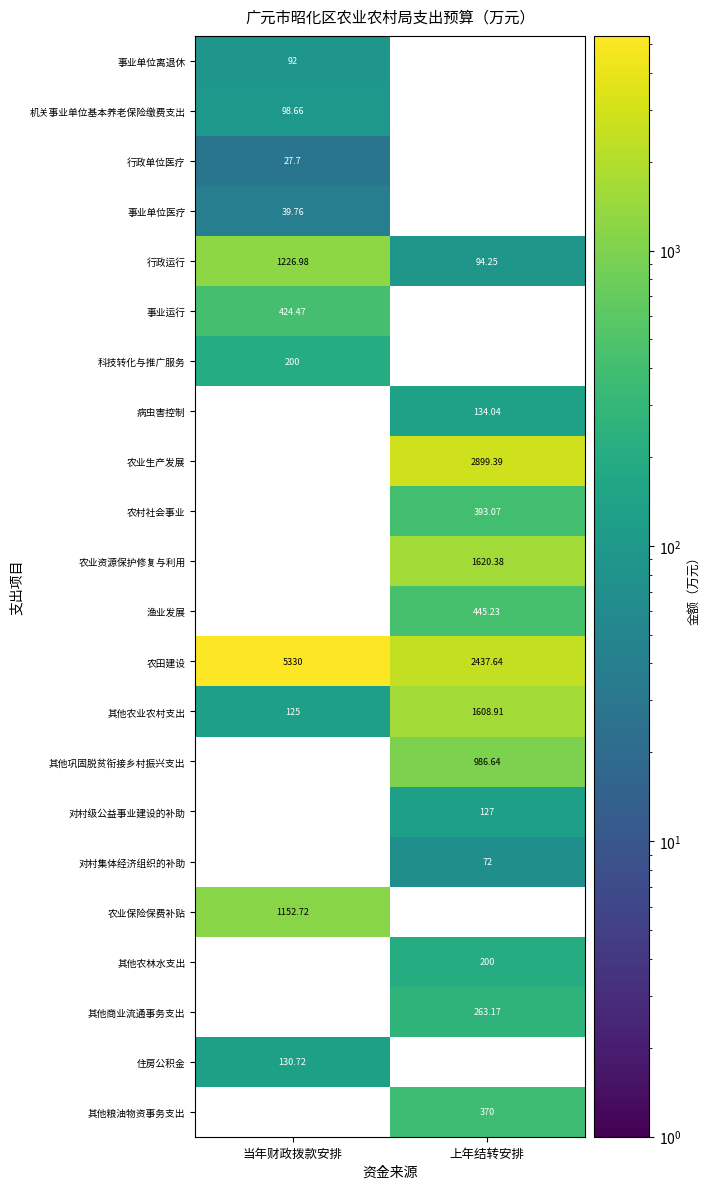

How many data points in 行政运行 are above 1226?

1